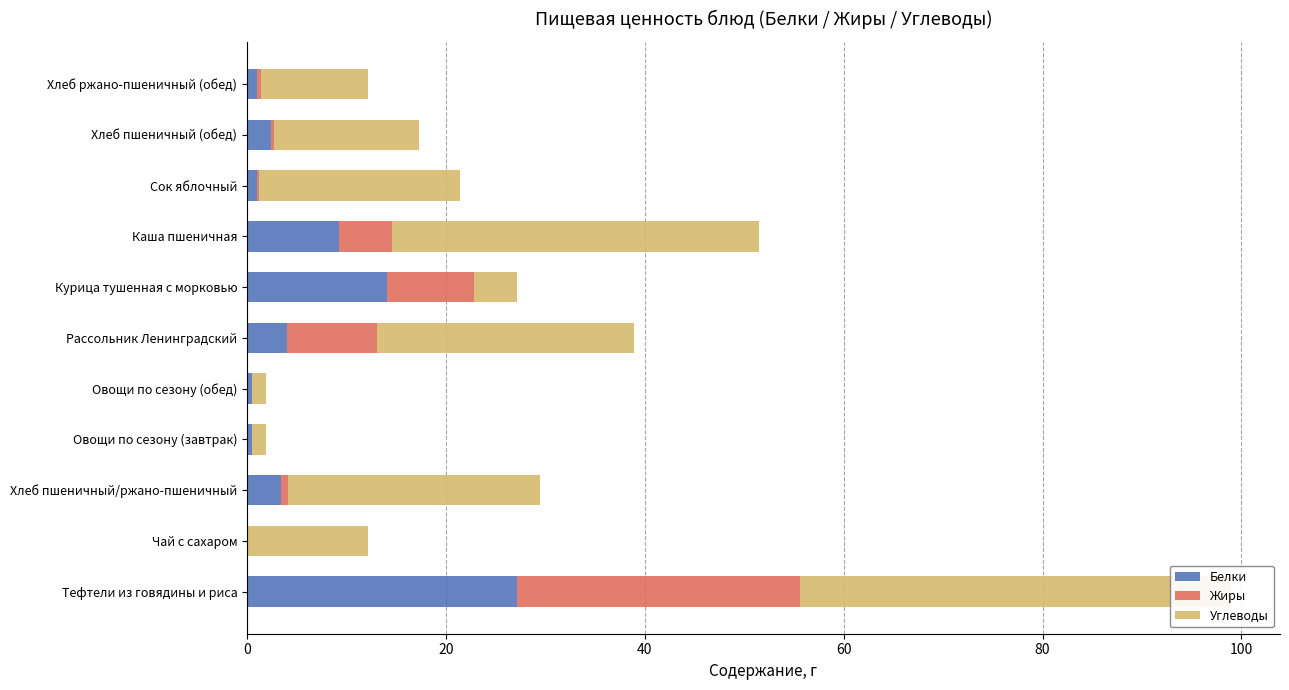

How many values in the Углеводы series exceed 14?

6